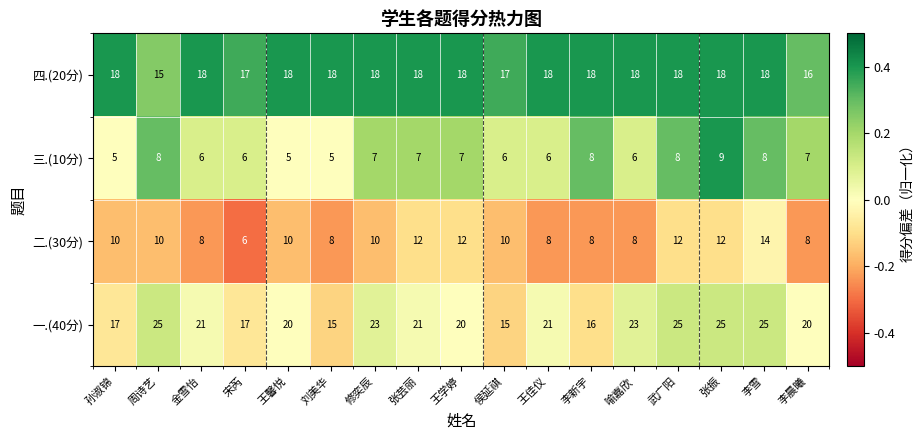

Count the 一.(40分) values in the range 17 to 23.

10